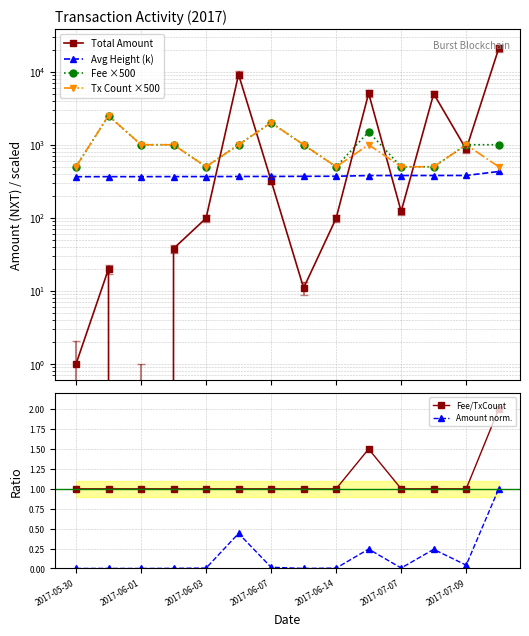

What is the difference between the maximum and minimum values in the Fee ×500 series?

2000.0